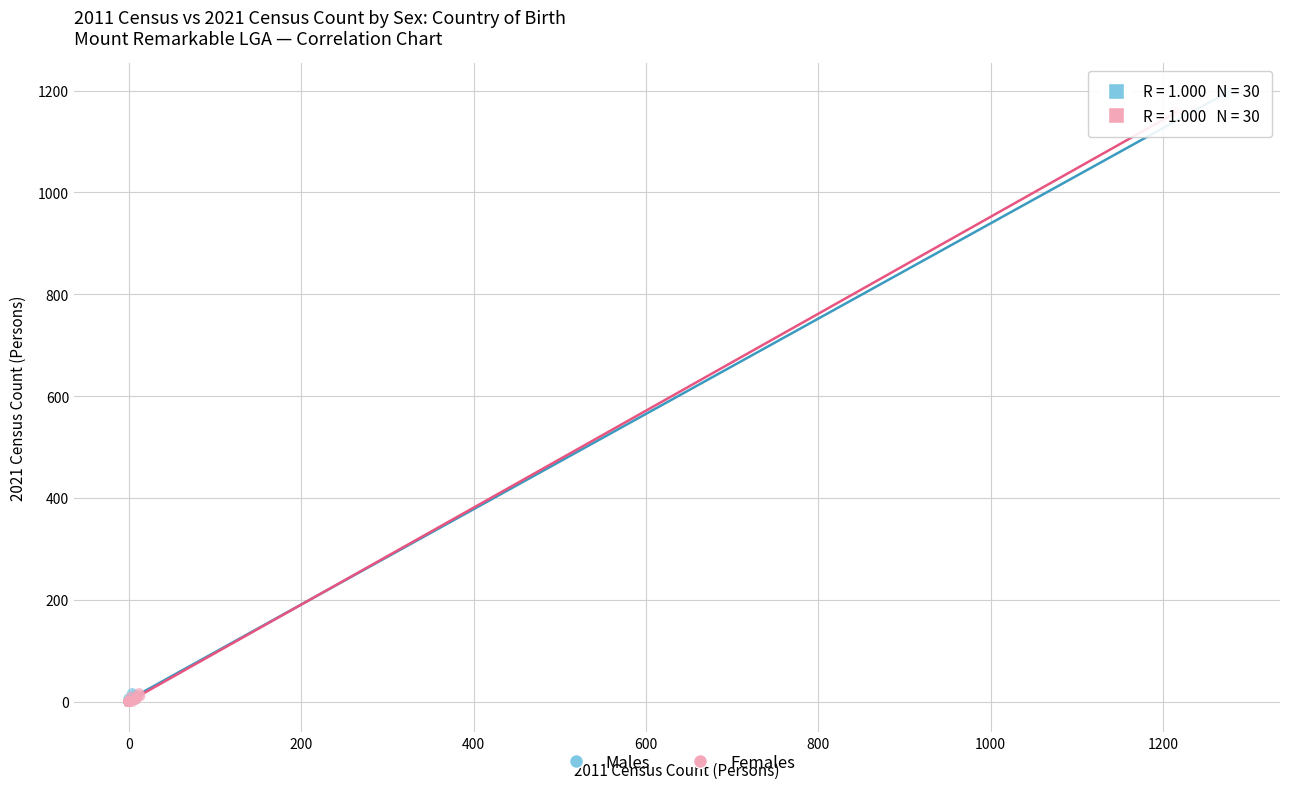

Which series has the largest Y range (max minus min)?

Males